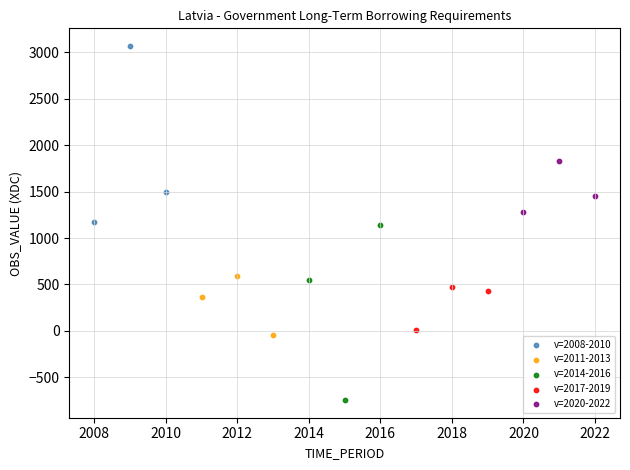

Which series contains the lowest Y value?

v=2014-2016